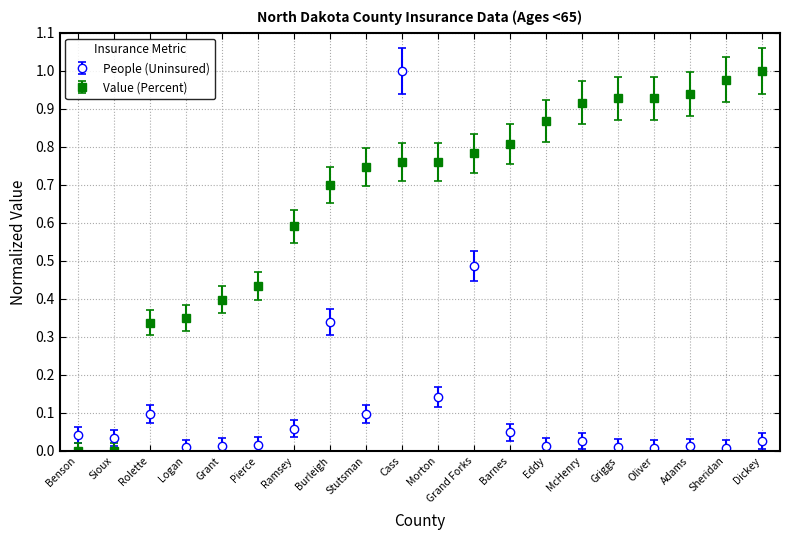

Count the number of categories in the chart.

20